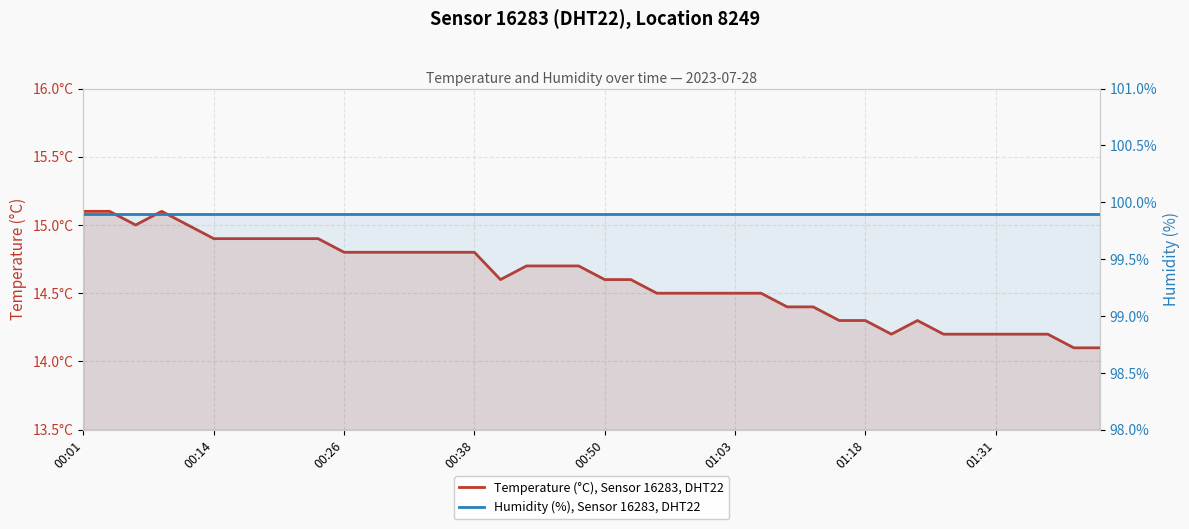

What are all the series names shown in the legend?

Temperature (°C), Sensor 16283, DHT22, Humidity (%), Sensor 16283, DHT22